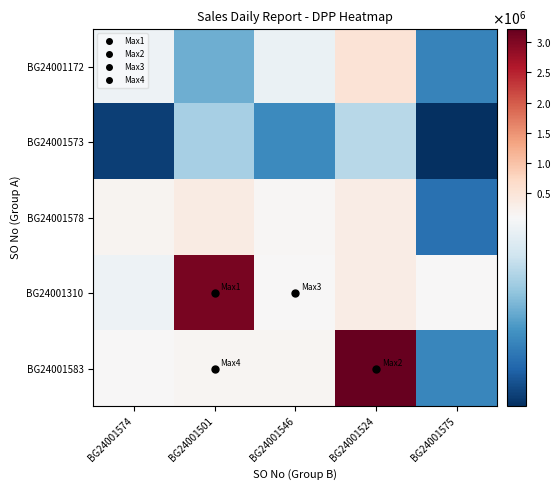

Which series has the widest spread of values?

BG24001583